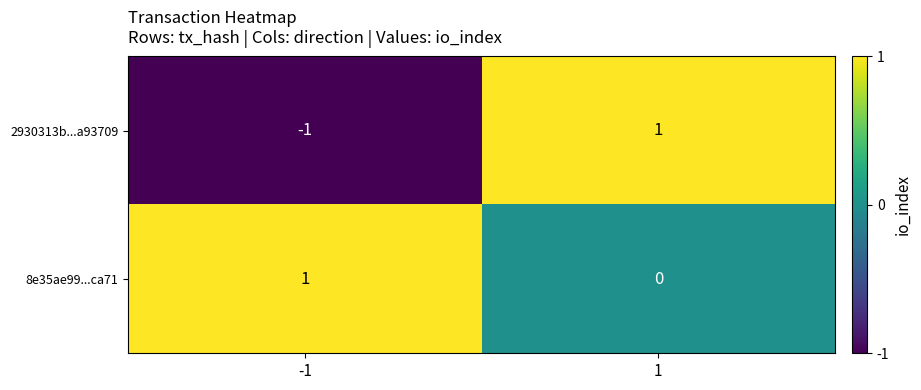

True or false: 2930313b...a93709 has a value of 1 at 1.

True